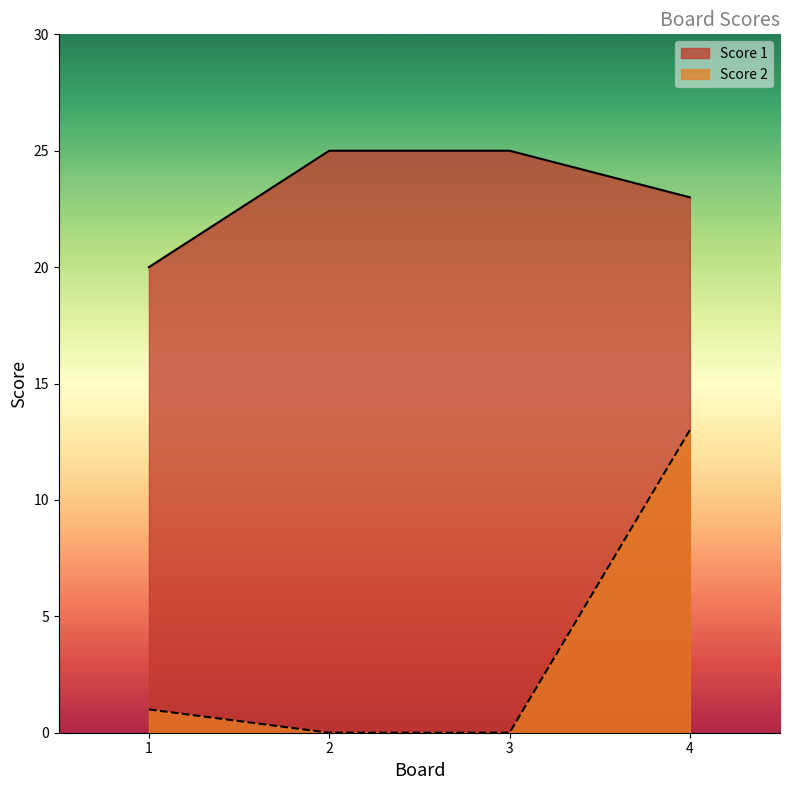

True or false: Score 1 and Score 2 cross at least once.

False